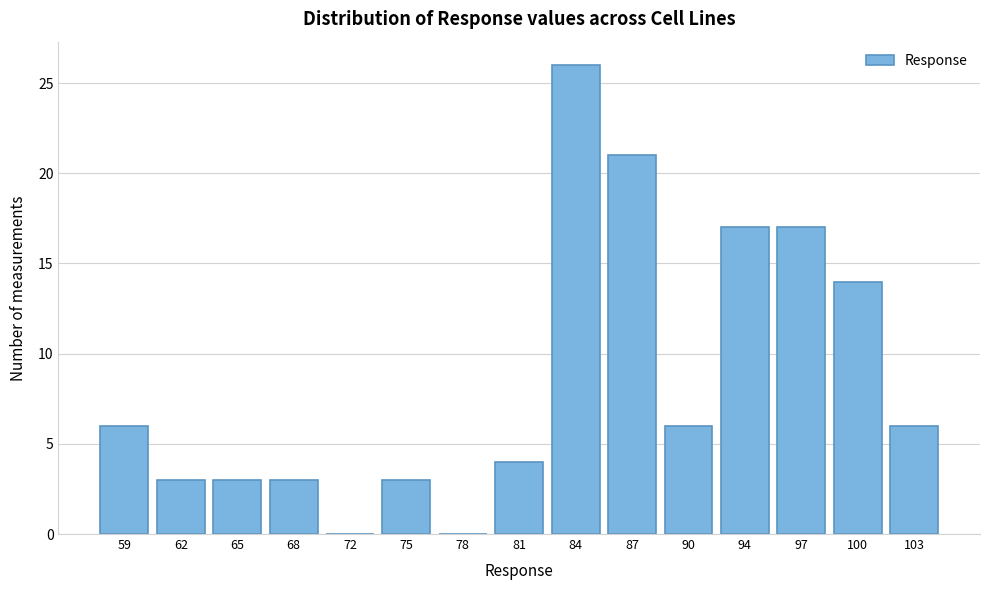

Reading left to right, transcribe all the data shown in this chart.

59=6	62=3	65=3	68=3	72=0	75=3	78=0	81=4	84=26	87=21	90=6	94=17	97=17	100=14	103=6